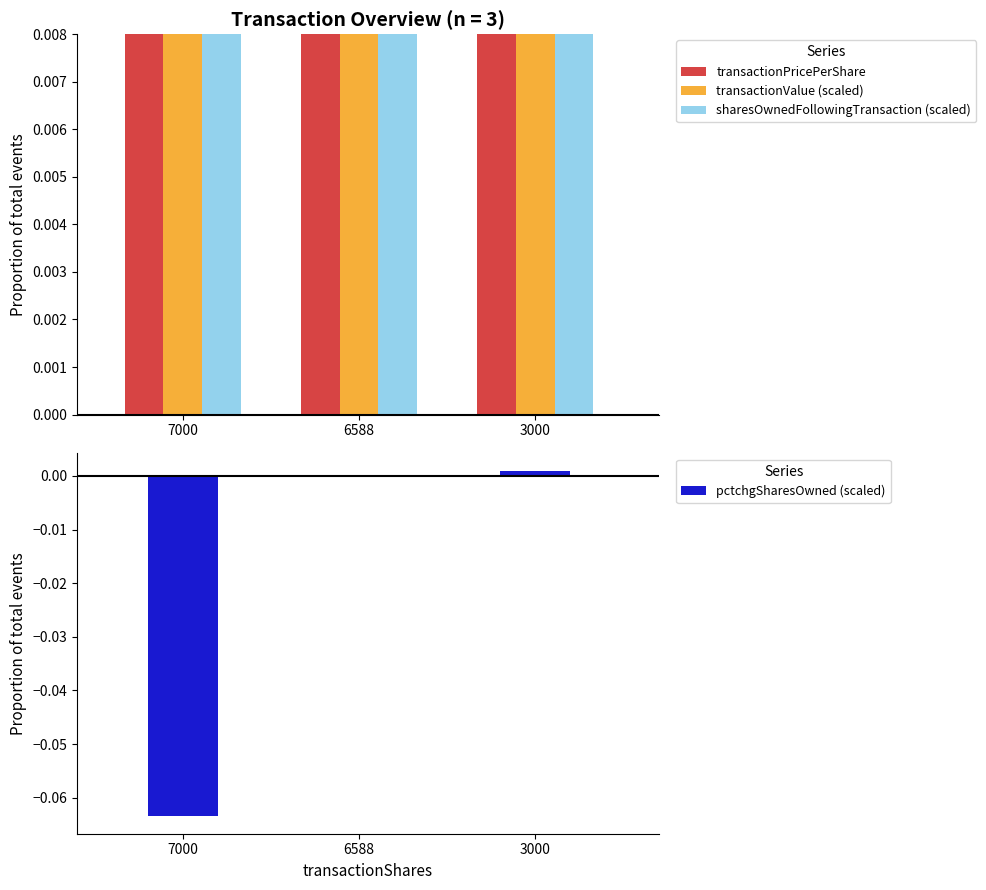

Reading left to right, transcribe all the data shown in this chart.

transactionPricePerShare: 12.5	10.7	10.0
transactionValue (scaled): 17.5	14.1	6.0
sharesOwnedFollowingTransaction (scaled): 1.4	3.3	1.2
pctchgSharesOwned (scaled): -0.1	-0.0	0.0